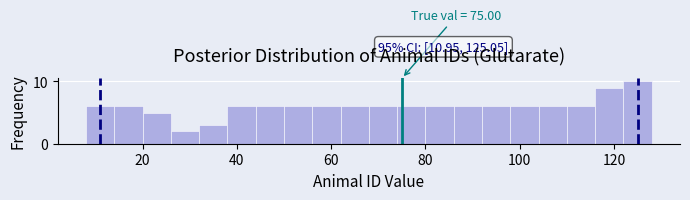

Around what value on the x-axis is the tallest bar? Give the approximate position of its centre, as read against the axis.

126